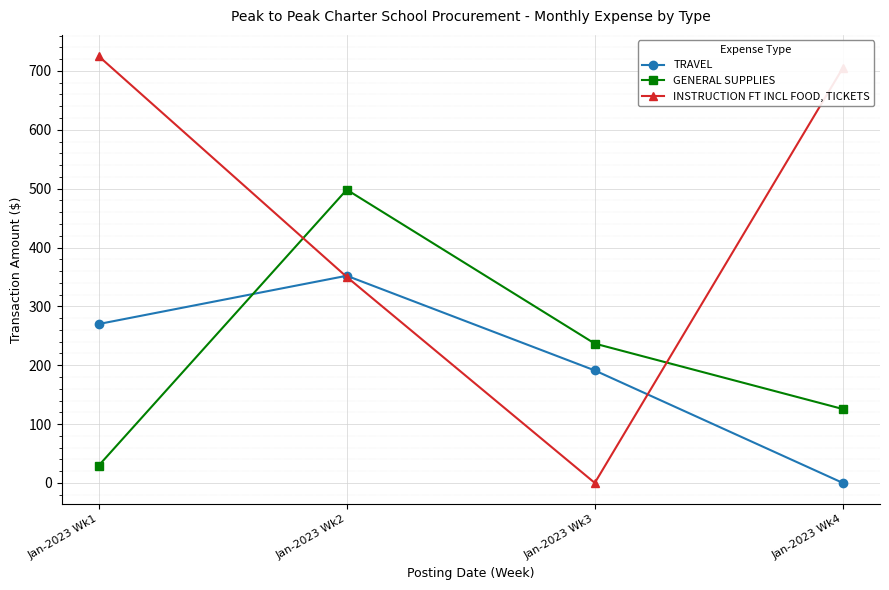

What is the total value across all series at Jan-2023 Wk4?

830.6